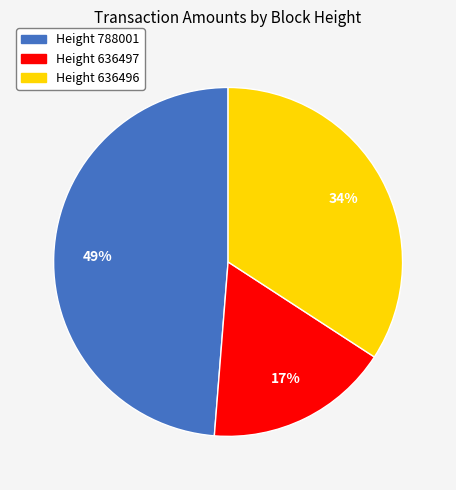

How many segments does this pie chart have?

3